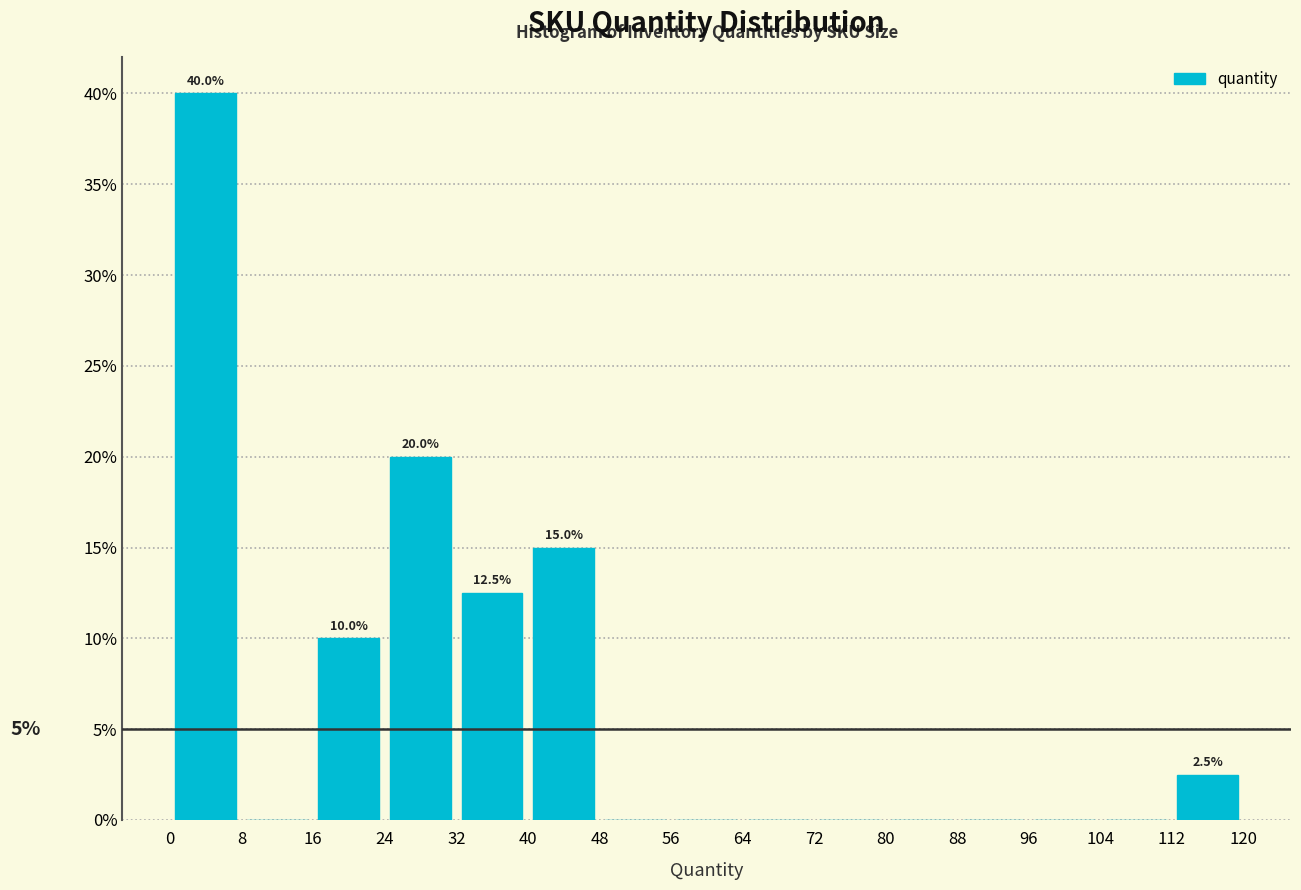

Which range on the x-axis has the tallest bar?

0 to 8